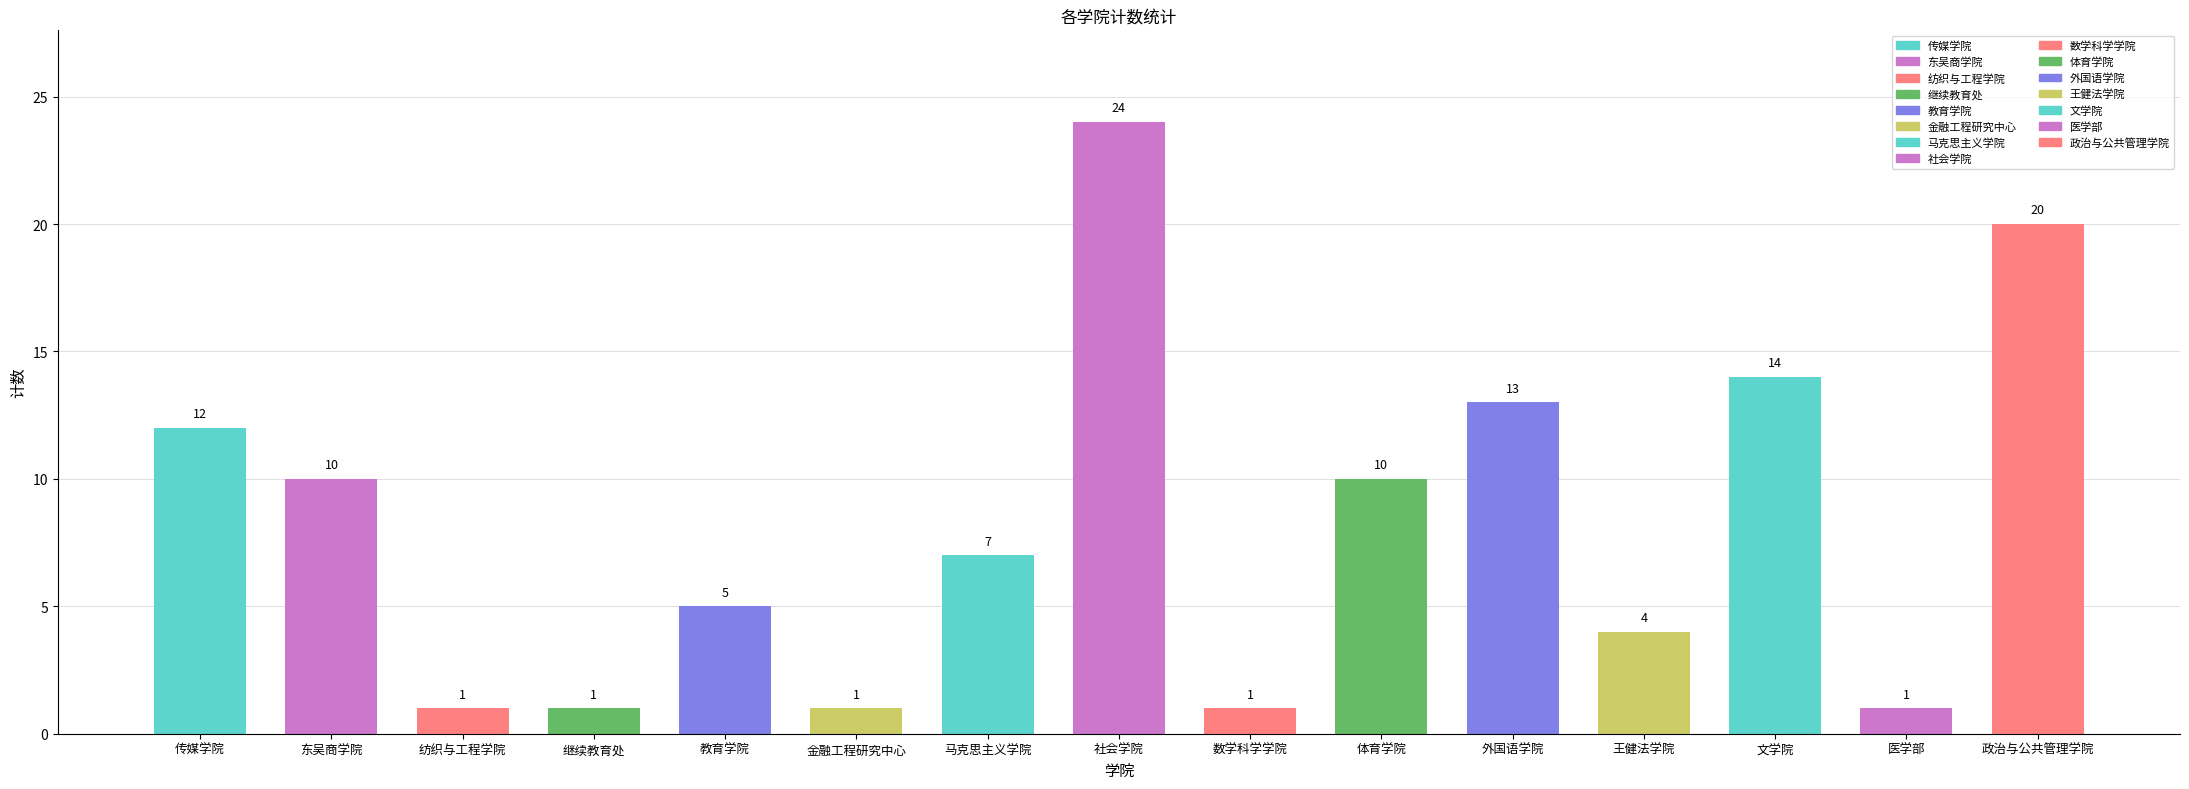

At which category does the chart reach its peak across all series?

社会学院